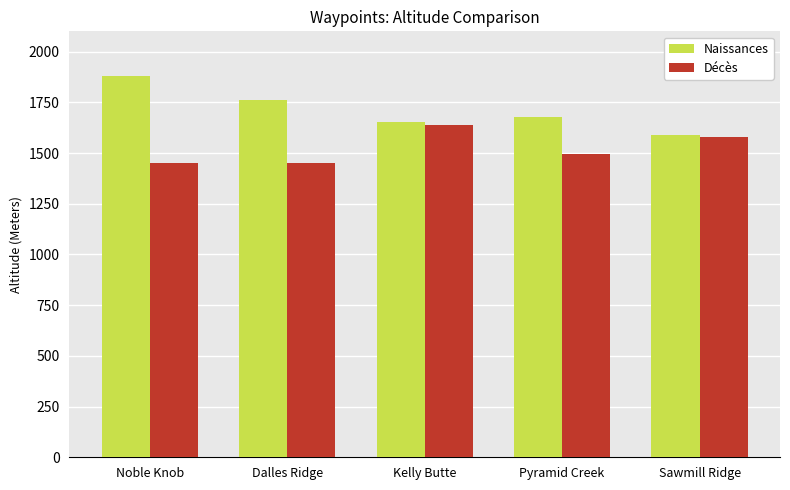

What is the total value across all series at Noble Knob?

3334